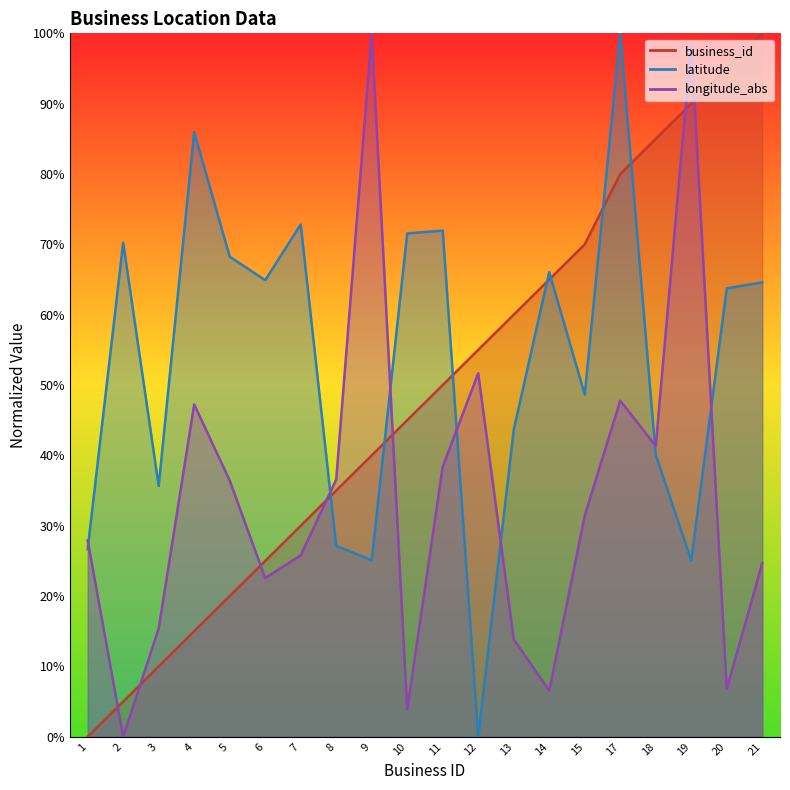

List the labels in order of latitude value, largest first.

17, 4, 7, 11, 10, 2, 5, 14, 6, 21, 20, 15, 13, 18, 3, 8, 1, 9, 19, 12